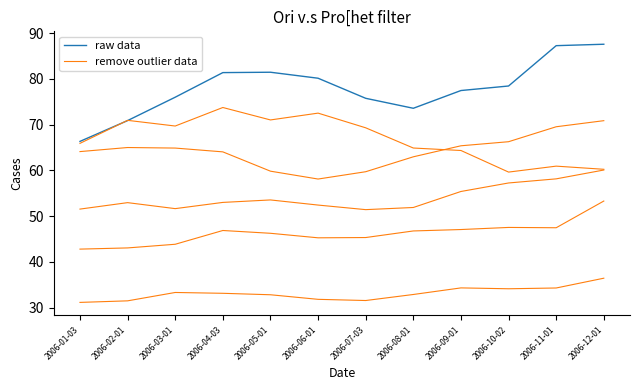

In remove outlier data, how many points are lower than both neighbors (excluding endpoints)?

2